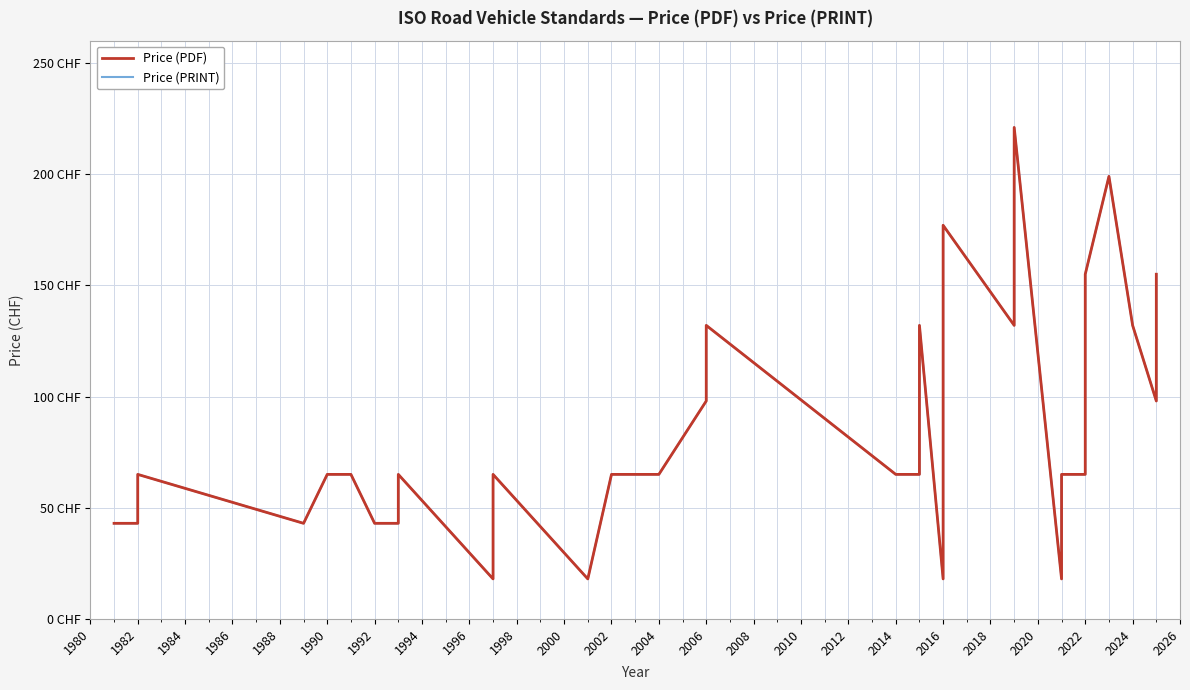

What are all the series names shown in the legend?

Price (PDF), Price (PRINT)